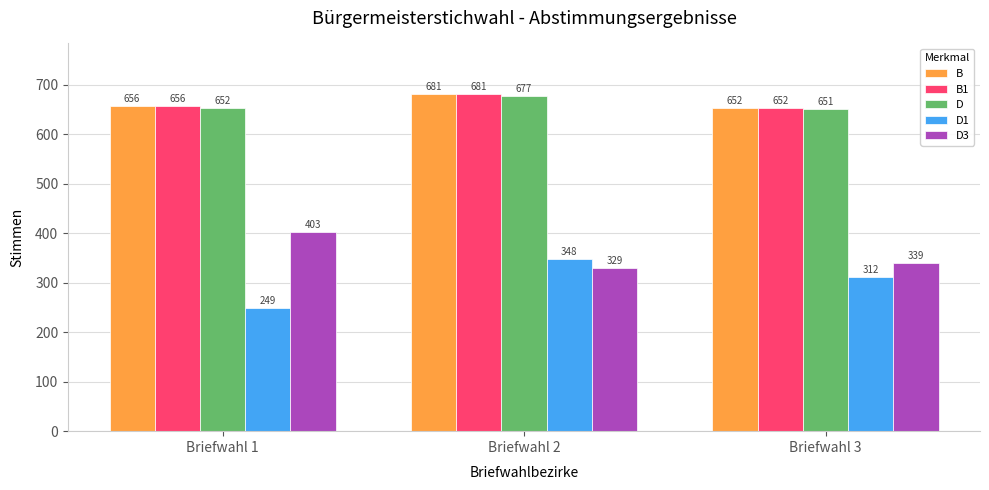

What is the sum of all D1 values?

909